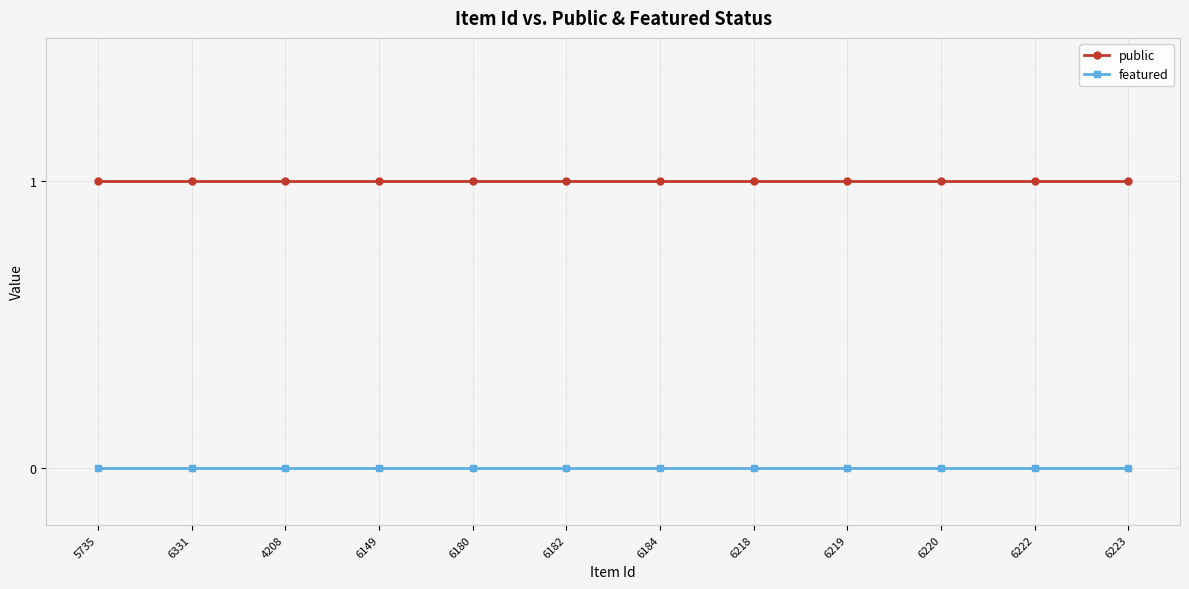

Is this an area chart (filled region under the line)?

No